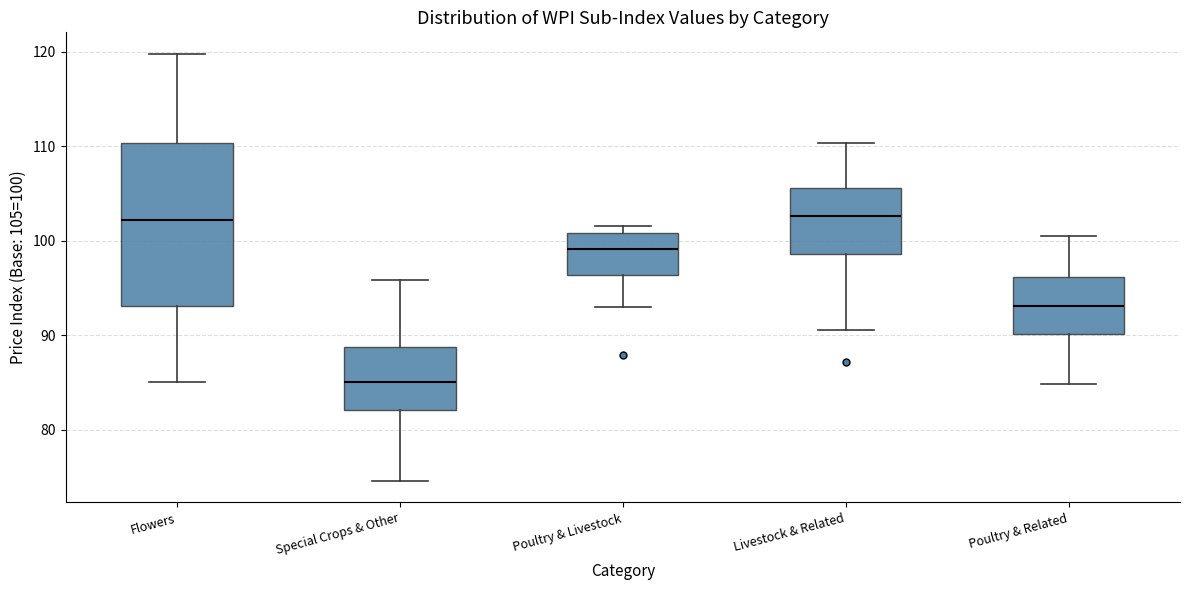

Reading left to right, transcribe this box plot: for each box, give where its median line is, the range the box spans, and where its two whiskers end, as read against the y-axis. The values are not printed on the chart, so give them approximately, as read against the axis.

Flowers: median 102, box 93 to 110, whiskers 85 to 120
Special Crops & Other: median 85, box 82 to 89, whiskers 75 to 96
Poultry & Livestock: median 99, box 96 to 101, whiskers 93 to 102
Livestock & Related: median 103, box 99 to 106, whiskers 91 to 110
Poultry & Related: median 93, box 90 to 96, whiskers 85 to 101